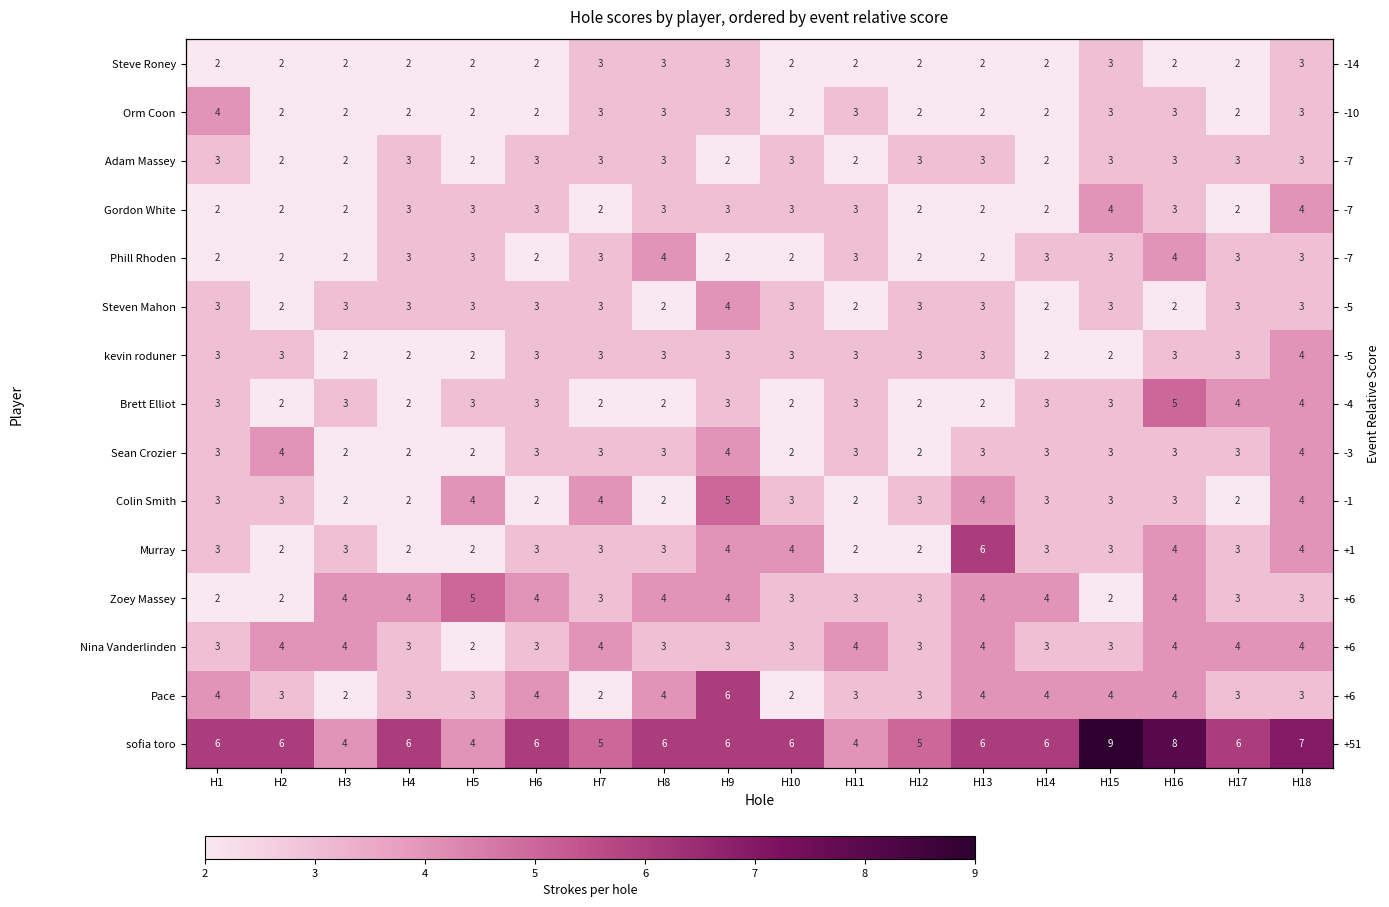

What is the average value of the Murray series?

3